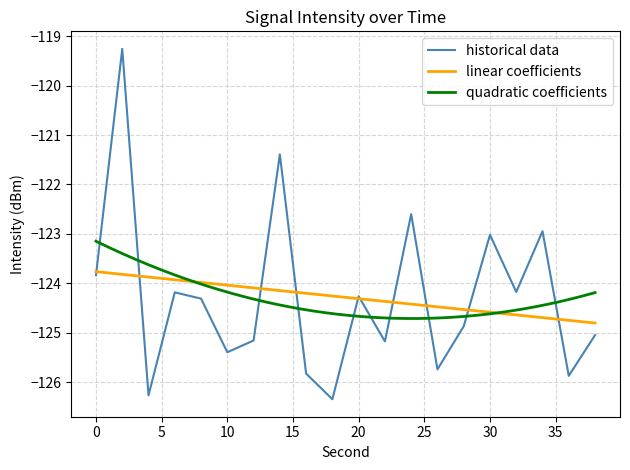

The value at 2 is -119.3. True or false?

True